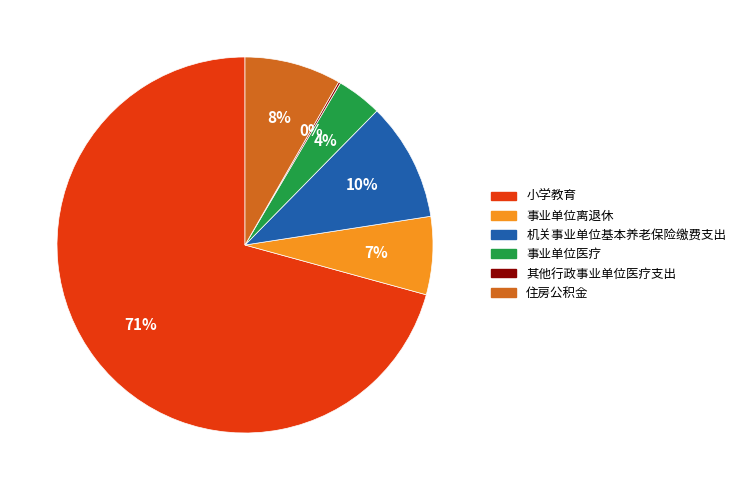

Does 小学教育 account for over 50% of the chart?

Yes